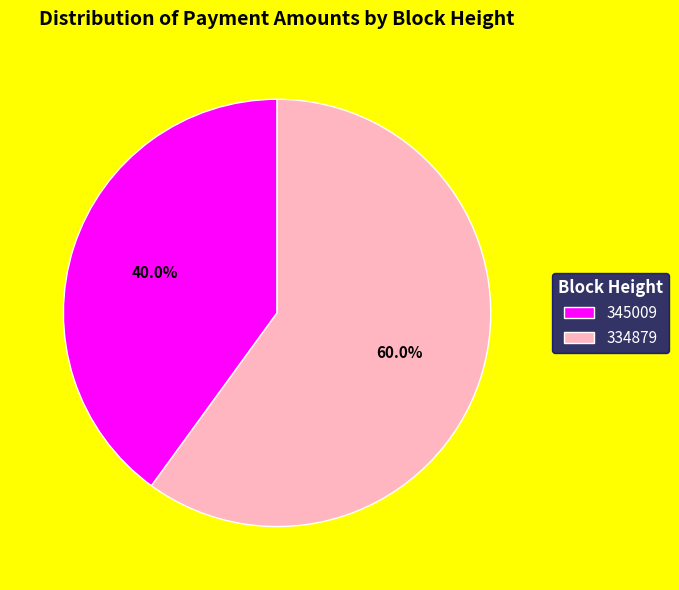

The 334879 slice represents 60% of the pie. True or false?

True